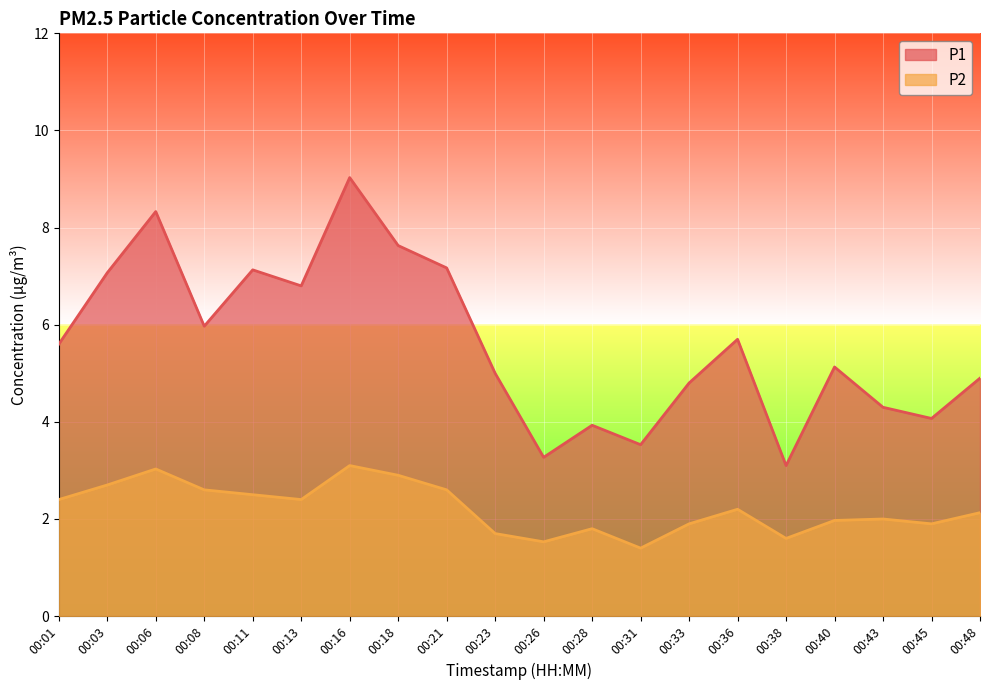

At 00:38, list the series in order from largest to smallest.

P1, P2